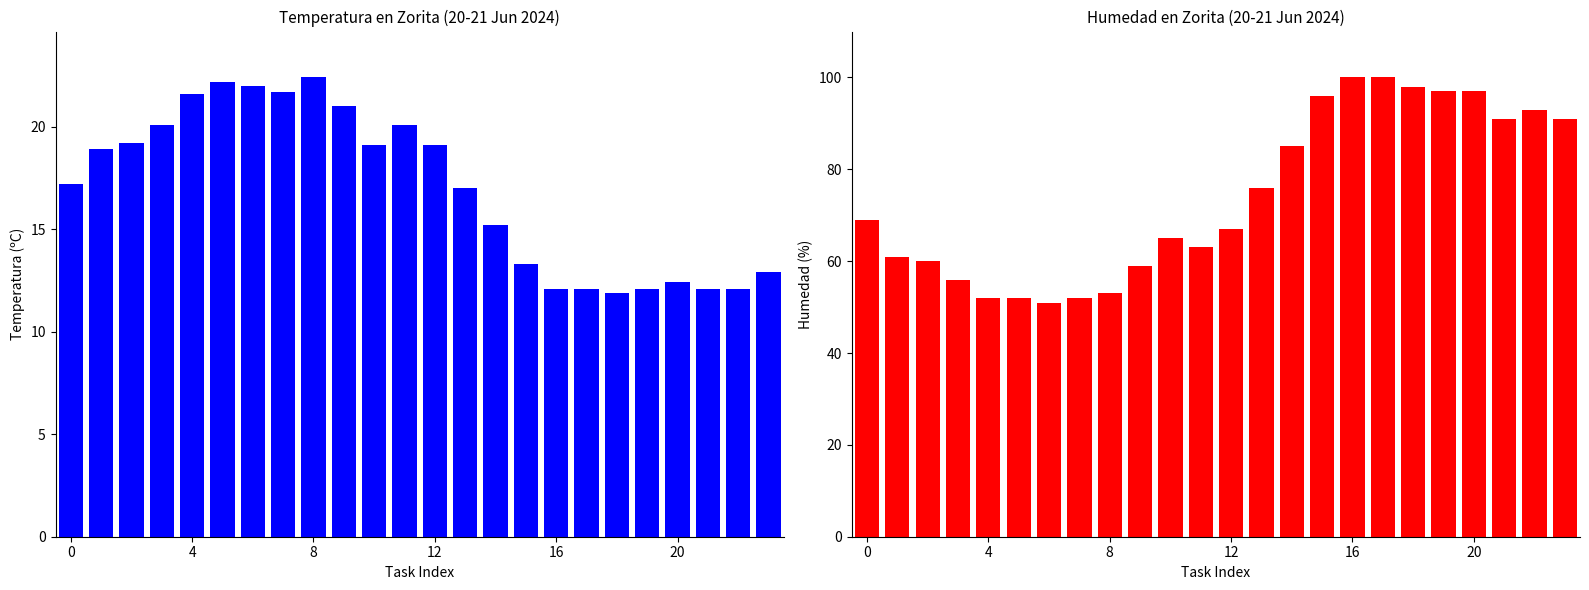

Which series has the largest total across all categories?

Humedad (%)